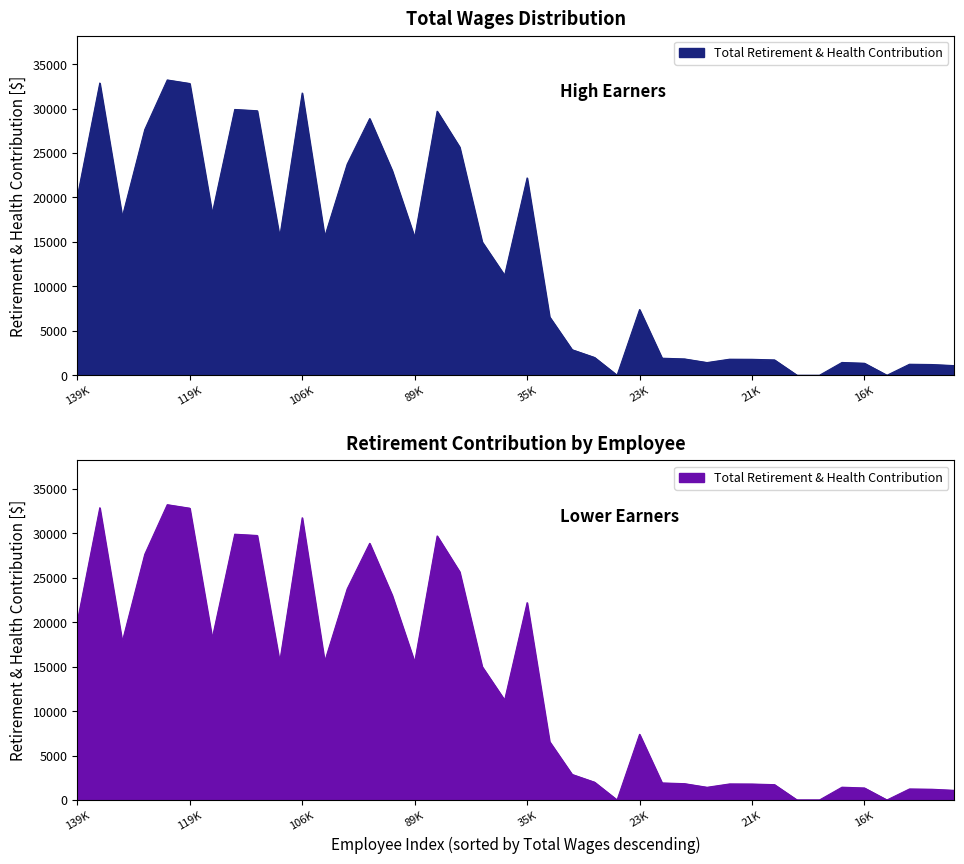

True or false: there are more than 2 points higher than both neighbors.

True